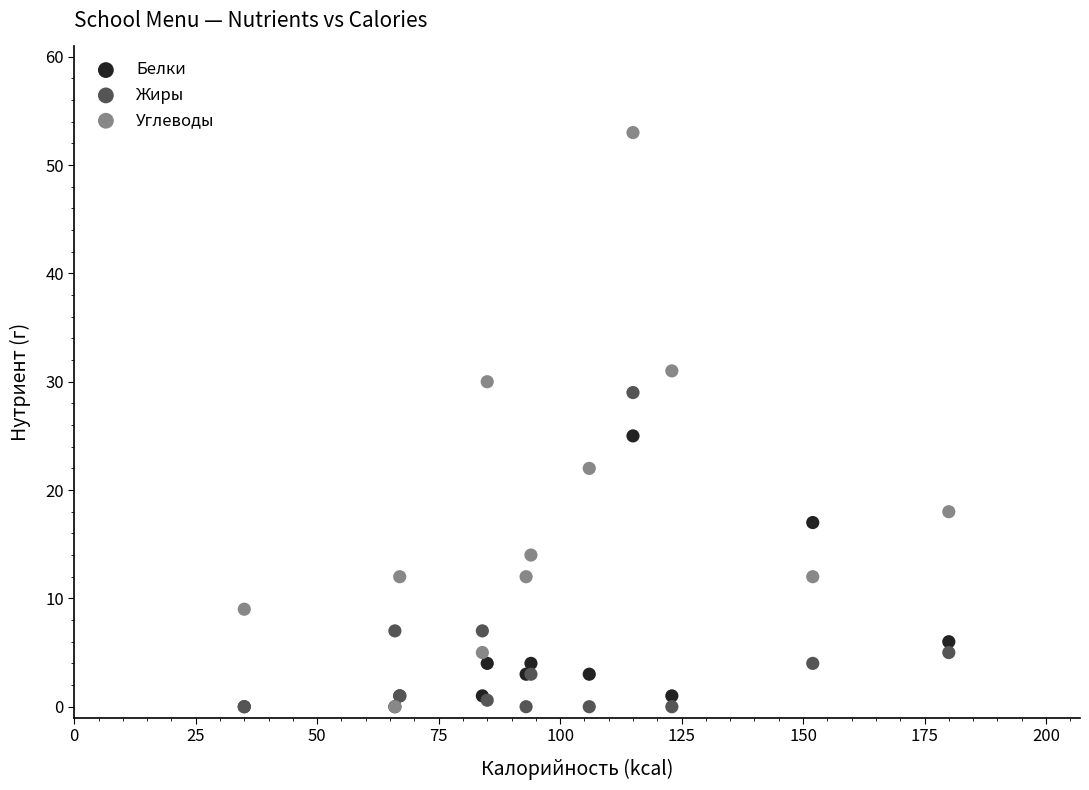

Across all series, what Y value is closest to 26?

25.0